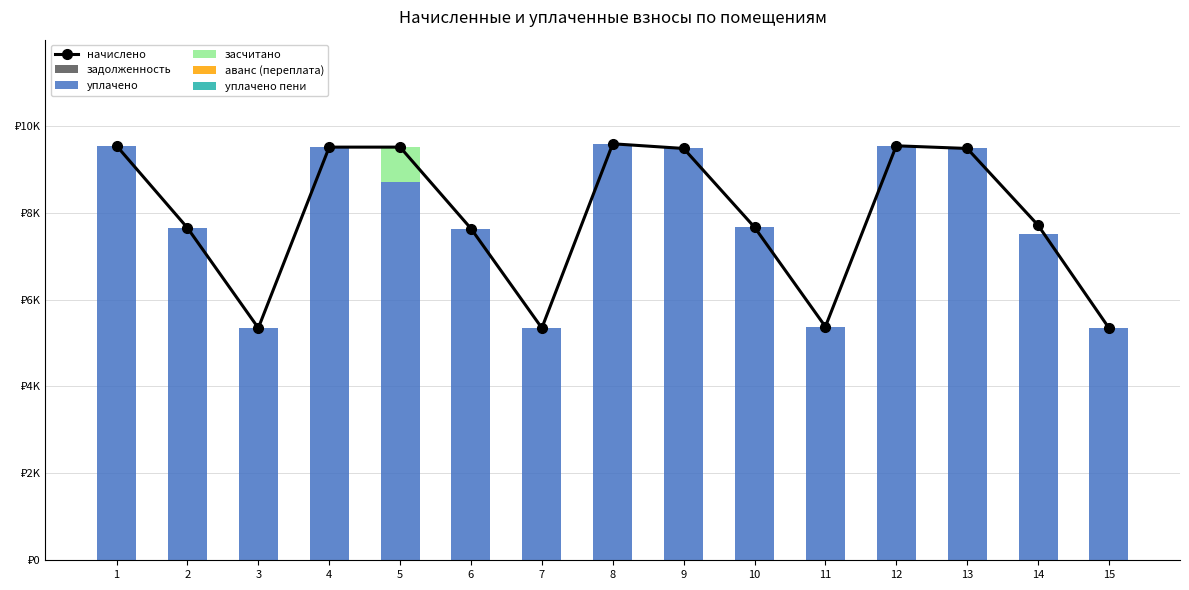

At 8, list the series in order from smallest to largest.

задолженность, засчитано, аванс (переплата), уплачено пени, начислено, уплачено